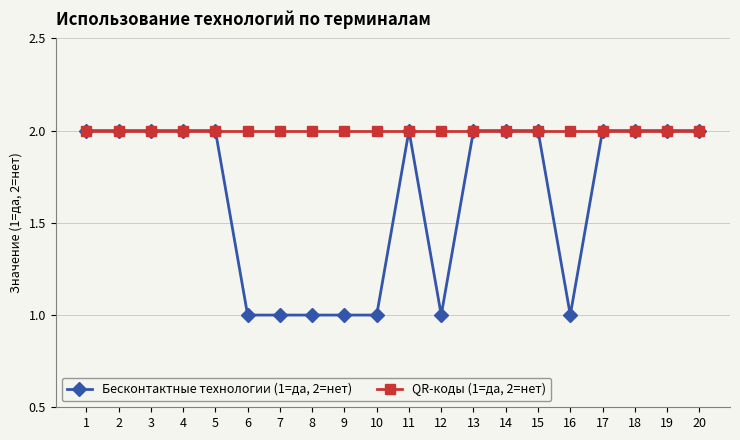

Rank the series by their average value, from highest to lowest.

QR-коды (1=да, 2=нет), Бесконтактные технологии (1=да, 2=нет)